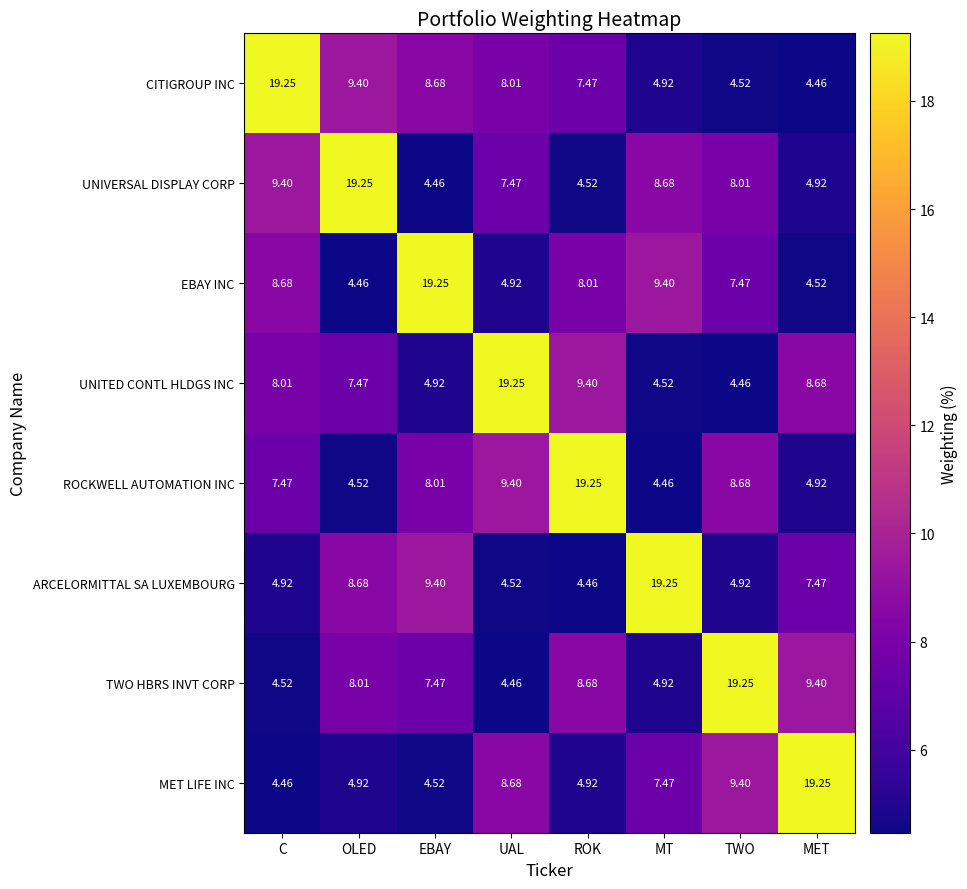

At UAL, list the series in order from smallest to largest.

TWO HBRS INVT CORP, ARCELORMITTAL SA LUXEMBOURG, EBAY INC, UNIVERSAL DISPLAY CORP, CITIGROUP INC, MET LIFE INC, ROCKWELL AUTOMATION INC, UNITED CONTL HLDGS INC